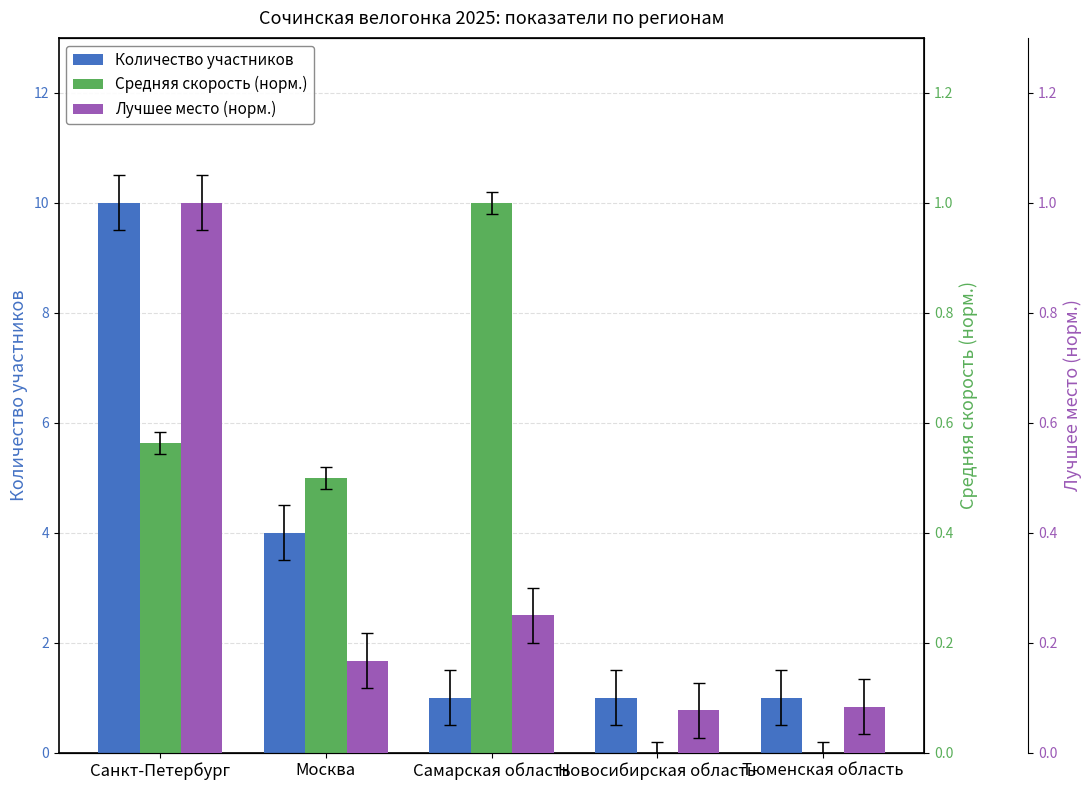

At Москва, list the series in order from smallest to largest.

Лучшее место (норм.), Средняя скорость (норм.), Количество участников